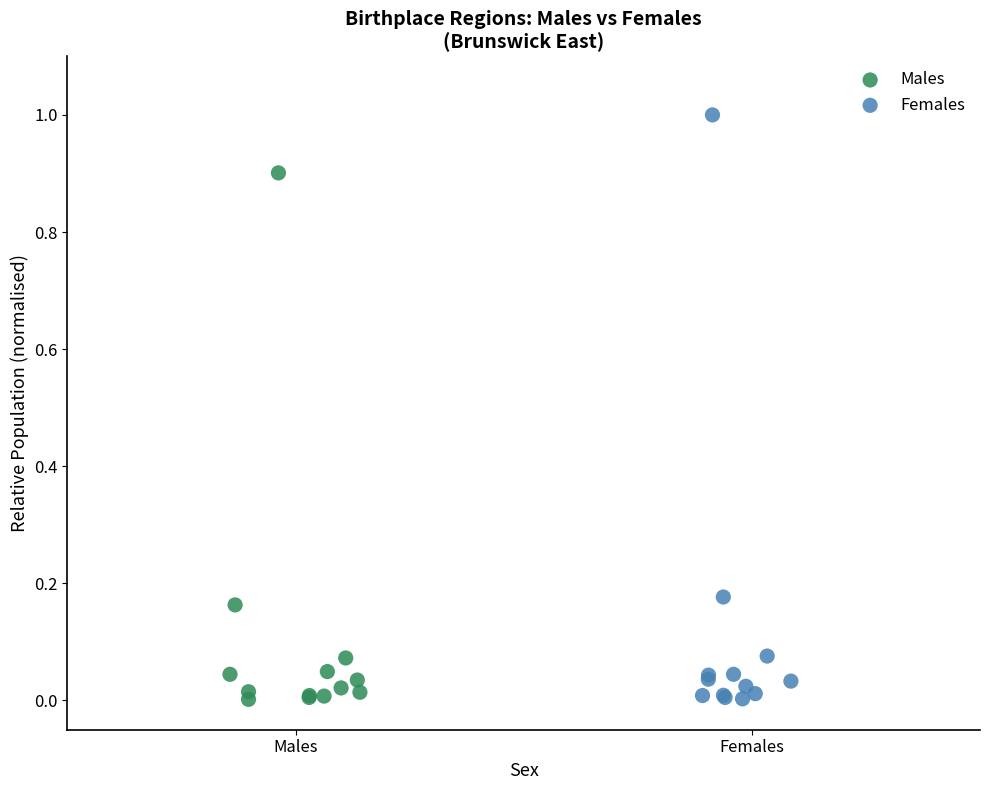

Which series has the widest spread of Y values?

Females